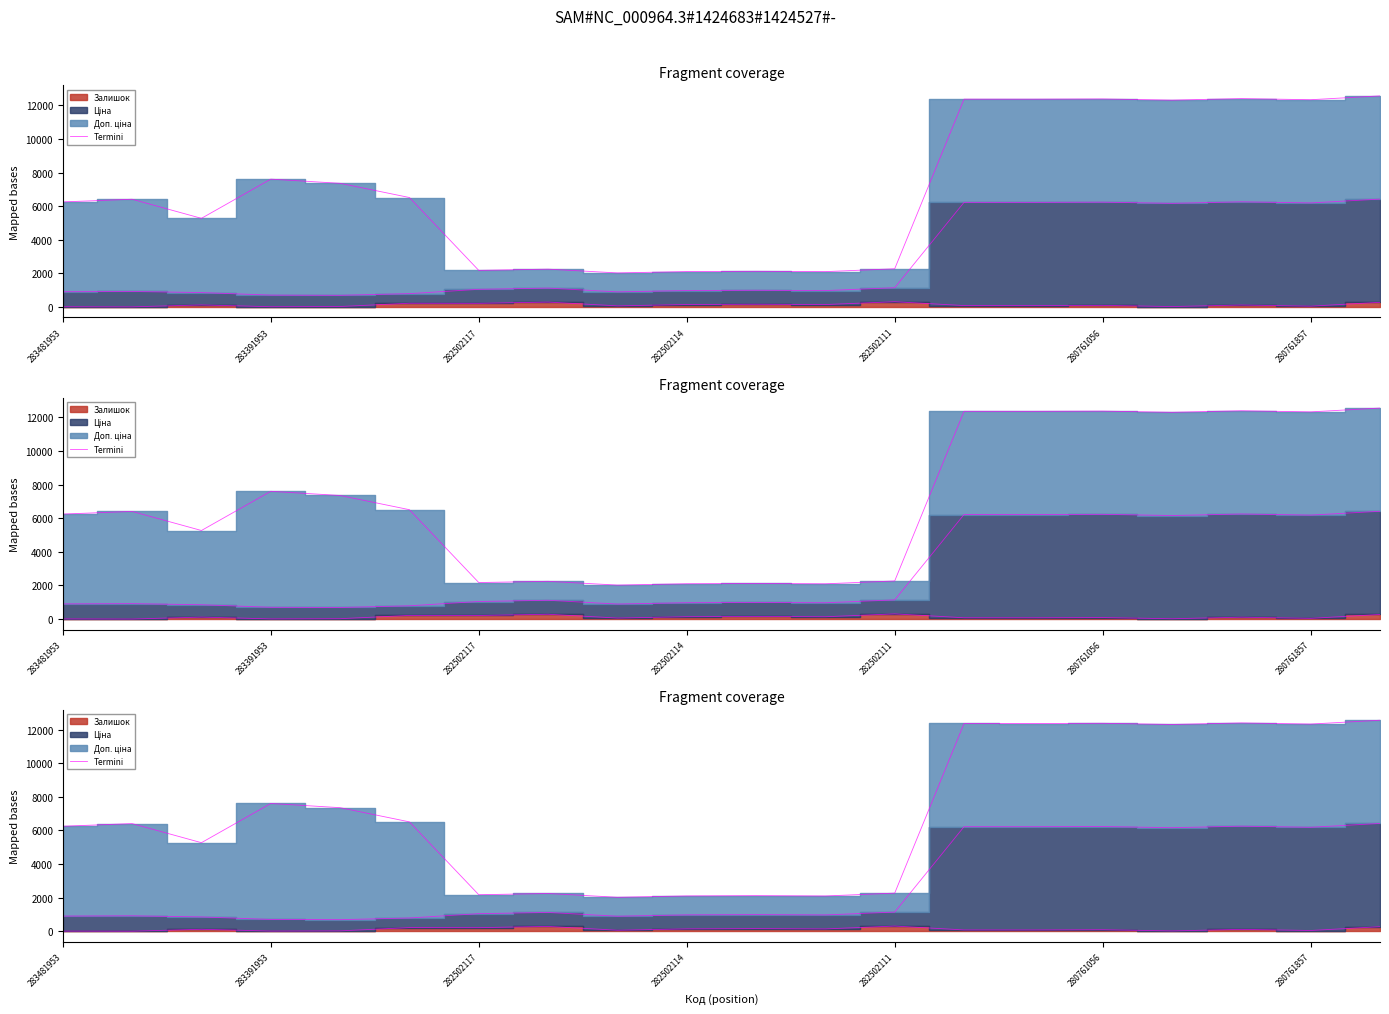

At which category does the data reach its first local peak?

283391953